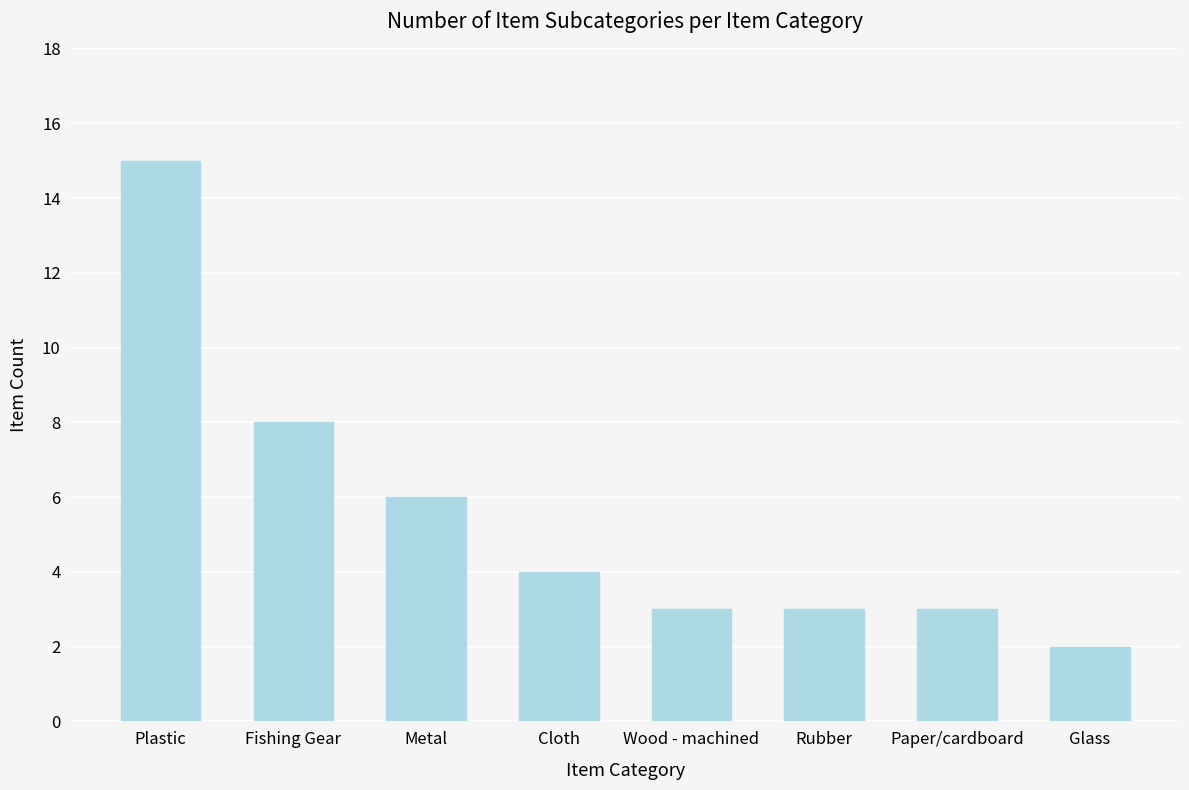

What is the label of the 8th bar from the right?

Plastic